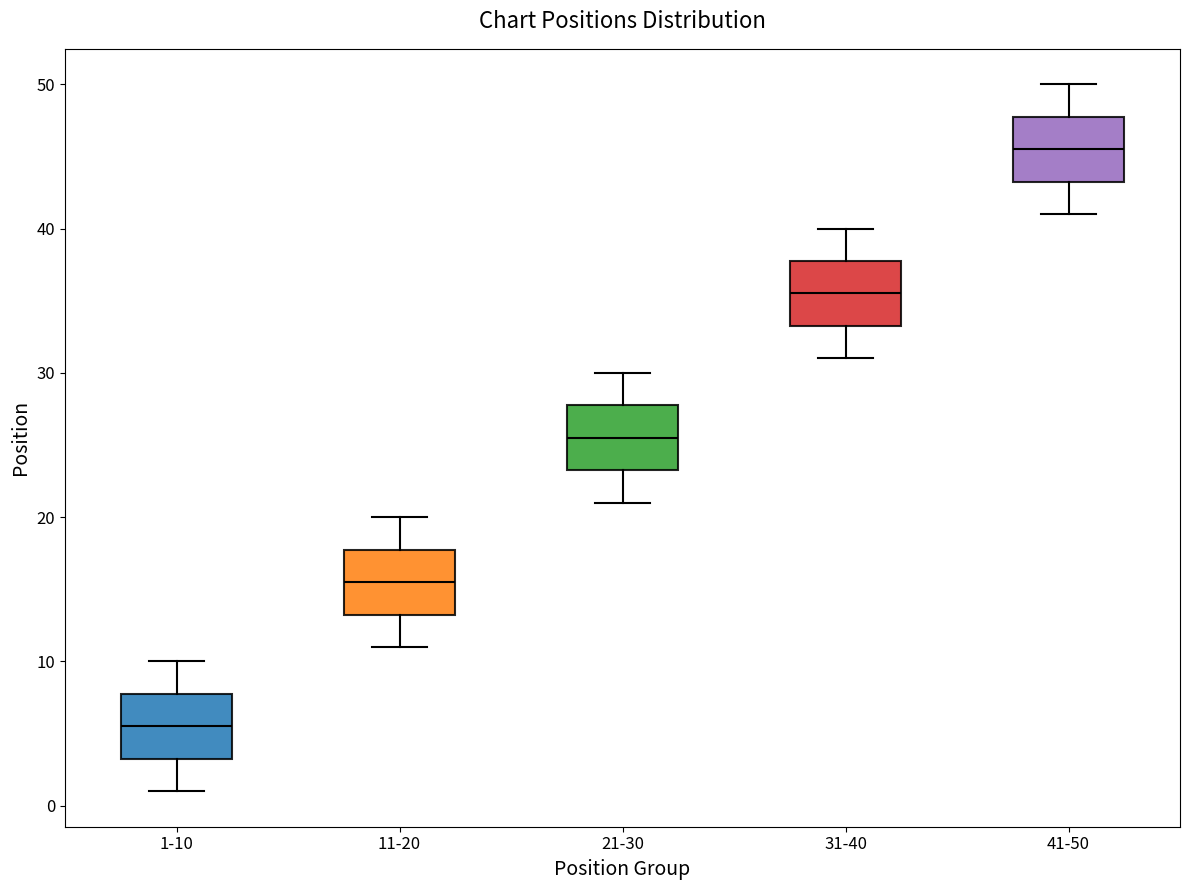

Reading left to right, transcribe this box plot: for each box, give where its median line is, the range the box spans, and where its two whiskers end, as read against the y-axis. The values are not printed on the chart, so give them approximately, as read against the axis.

1-10: median 6, box 3 to 8, whiskers 1 to 10
11-20: median 16, box 13 to 18, whiskers 11 to 20
21-30: median 26, box 23 to 28, whiskers 21 to 30
31-40: median 36, box 33 to 38, whiskers 31 to 40
41-50: median 46, box 43 to 48, whiskers 41 to 50